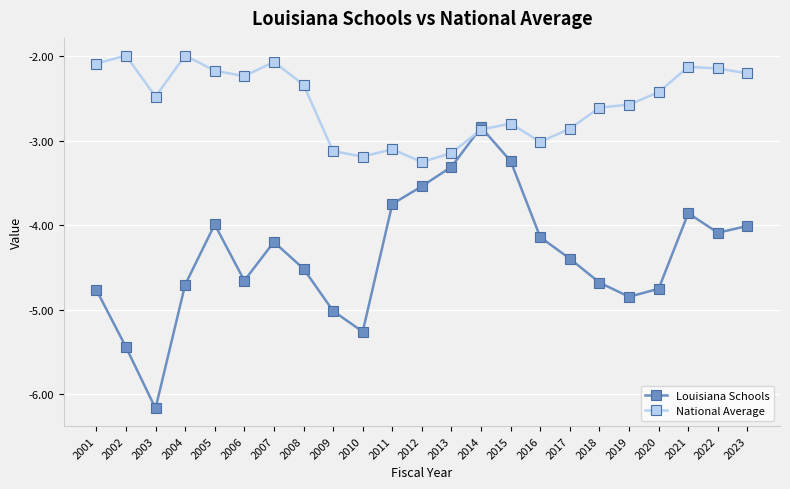

Does the chart have visible grid lines?

Yes